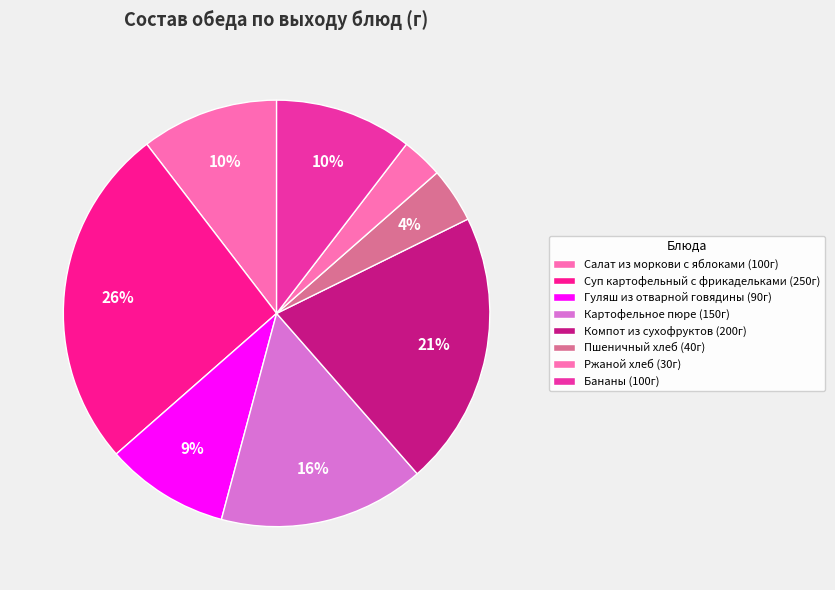

How many segments does this pie chart have?

8